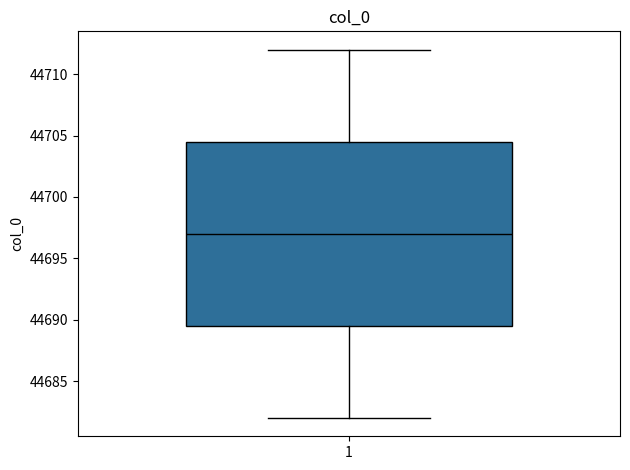

Transcribe this box plot: give where the median line is, the range the box spans, and where the two whiskers end, as read against the y-axis. The values are not printed on the chart, so give them approximately, as read against the axis.

median 44697.0, box 44689.5 to 44704.5, whiskers 44682.0 to 44712.0